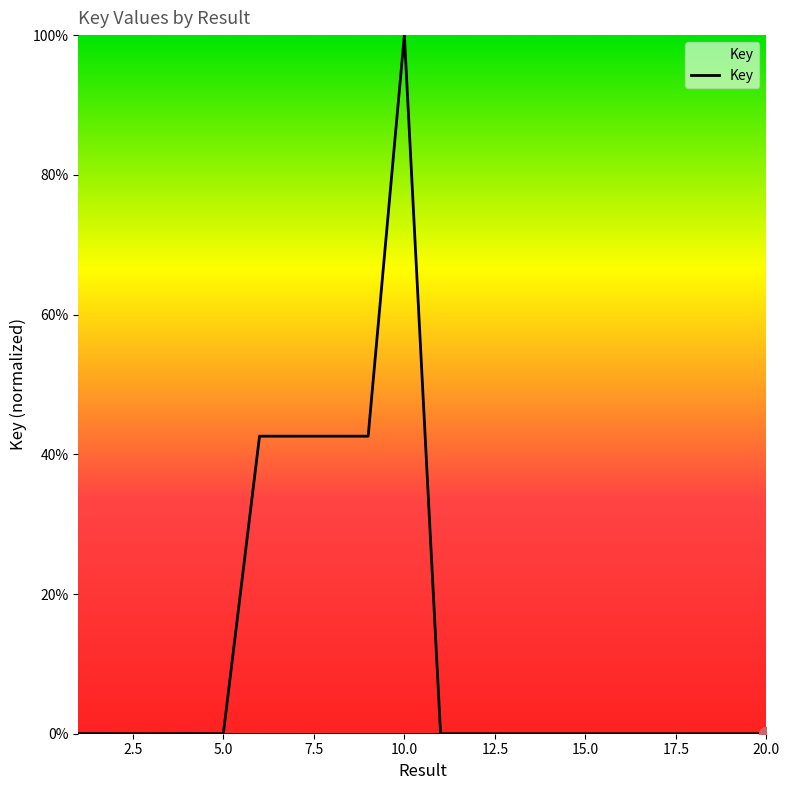

What is the greatest value displayed?

100.0